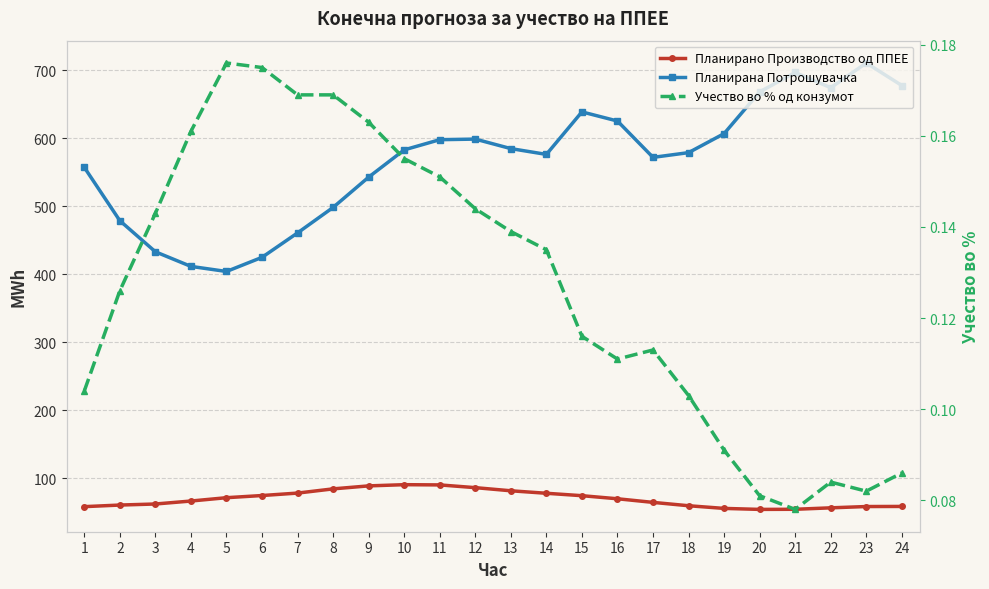

What are all the series names shown in the legend?

Планирано Производство од ППЕЕ, Планирана Потрошувачка, Учество во % од конзумот